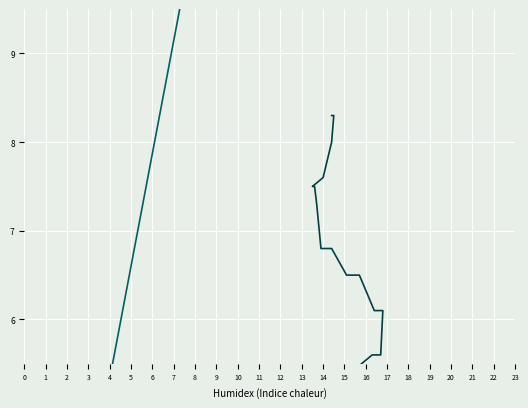

Reading left to right, list all the values displayed in this chart.

boost2: 1.1	4.7	10.8	13.6	15.2	18.6	21.0	23.7	24.0	23.3	23.0	22.0	21.1	20.2	19.6	19.2	18.7	18.7	20.3	21.0	21.3	19.6
dme_bt: 13.7	13.9	14.3	14.4	14.9	15.3	16.8	17.4	16.1	15.5	14.9	12.6	12.6	12.7	11.9	11.7	11.3	11.3	12.5	14.9	12.9	12.9
mph: 3.7	3.8	4.1	4.4	4.4	4.7	5.2	5.6	5.6	6.1	6.1	6.5	6.5	6.8	6.8	7.3	7.5	7.5	7.6	8.0	8.3	8.3
trims2: 2.3	2.2	2.1	2.7	3.1	3.4	3.4	3.4	3.4	3.2	3.2	3.1	3.1	3.0	3.0	2.9	2.7	2.7	2.8	3.0	3.1	3.0